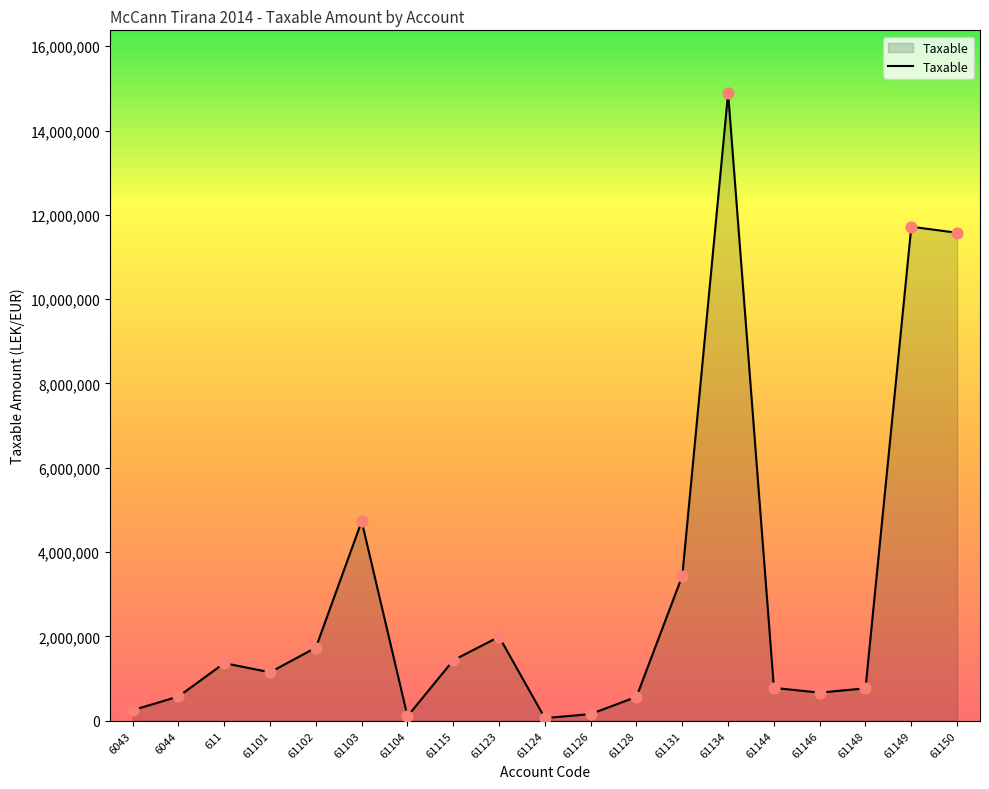

Approximately how many times larger is the value at 61146 compared to 61128?

1.2